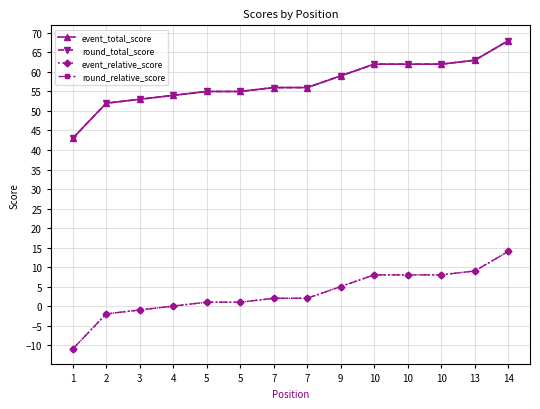

Reading right to left, transcribe all the data shown in this chart.

event_total_score: 68	63	62	62	62	59	56	56	55	55	54	53	52	43
round_total_score: 68	63	62	62	62	59	56	56	55	55	54	53	52	43
event_relative_score: 14	9	8	8	8	5	2	2	1	1	0	-1	-2	-11
round_relative_score: 14	9	8	8	8	5	2	2	1	1	0	-1	-2	-11